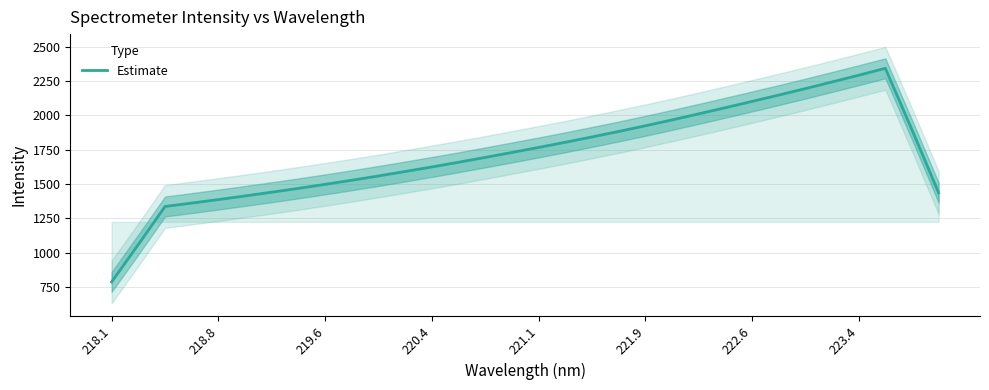

What is the average value?

1719.3